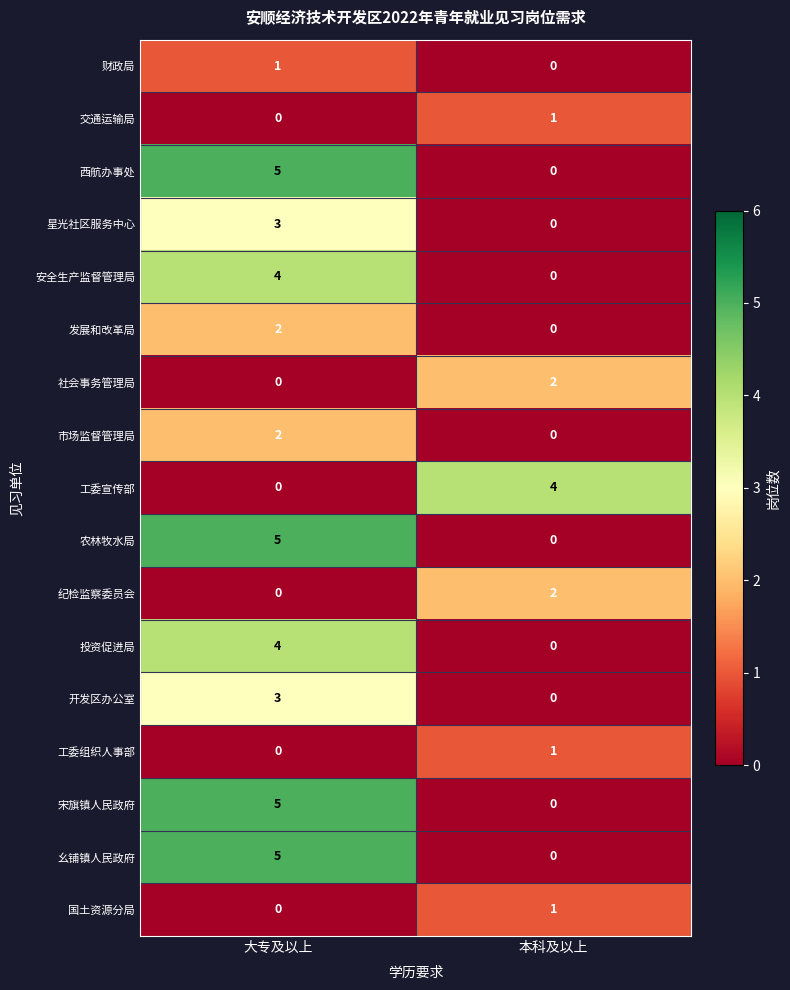

What is the difference between the highest and lowest values at 大专及以上?

5